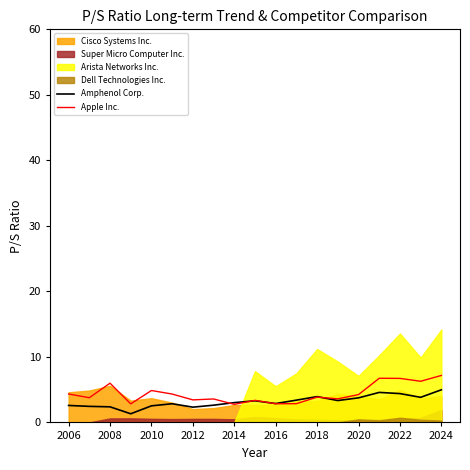

What is the minimum value for Amphenol Corp.?

1.3